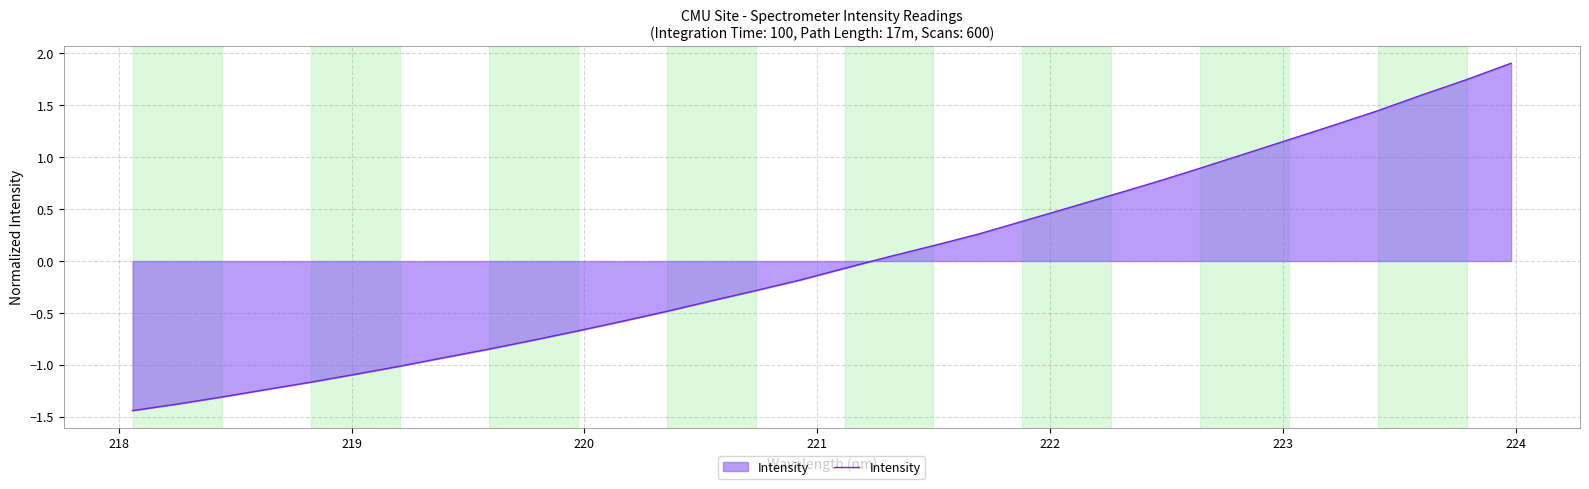

What is the maximum value shown in the chart?

1.9